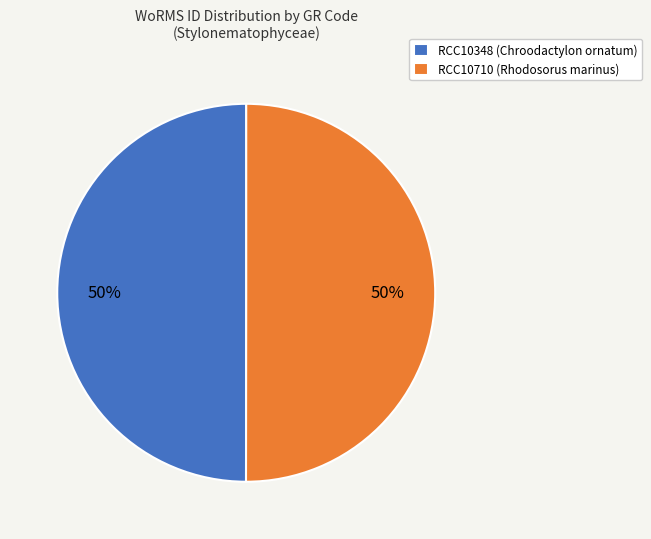

How many slices are in this pie chart?

2